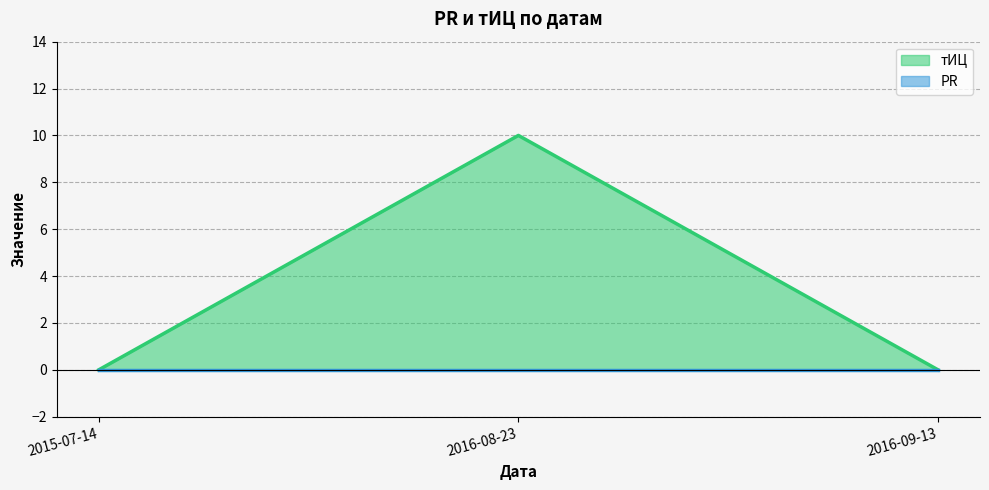

List the labels in order of value, largest first.

2016-08-23, 2015-07-14, 2016-09-13